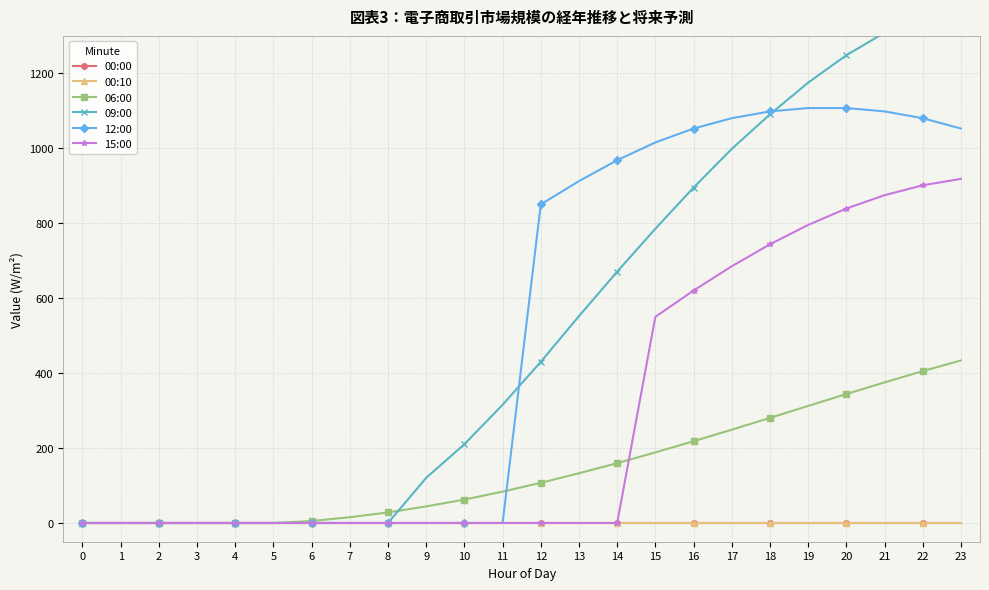

Reading left to right, list all the values displayed in this chart.

00:00: 0=0.0	1=0.0	2=0.0	3=0.0	4=0.0	5=0.0	6=0.0	7=0.0	8=0.0	9=0.0	10=0.0	11=0.0	12=0.0	13=0.0	14=0.0	15=0.0	16=0.0	17=0.0	18=0.0	19=0.0	20=0.0	21=0.0	22=0.0	23=0.0
00:10: 0=0.0	1=0.0	2=0.0	3=0.0	4=0.0	5=0.0	6=0.0	7=0.0	8=0.0	9=0.0	10=0.0	11=0.0	12=0.0	13=0.0	14=0.0	15=0.0	16=0.0	17=0.0	18=0.0	19=0.0	20=0.0	21=0.0	22=0.0	23=0.0
06:00: 0=0.0	1=0.0	2=0.0	3=0.0	4=0.0	5=0.0	6=5.2	7=15.4	8=28.1	9=44.3	10=62.5	11=83.7	12=107.2	13=132.8	14=159.6	15=188.4	16=218.2	17=249.0	18=280.5	19=312.4	20=344.1	21=375.2	22=405.3	23=433.8
09:00: 0=0.0	1=0.0	2=0.0	3=0.0	4=0.0	5=0.0	6=0.0	7=0.0	8=0.0	9=120.5	10=210.3	11=315.4	12=430.2	13=552.1	14=670.8	15=785.3	16=895.2	17=998.4	18=1090.5	19=1175.2	20=1248.3	21=1308.4	22=1354.6	23=1385.2
12:00: 0=0.0	1=0.0	2=0.0	3=0.0	4=0.0	5=0.0	6=0.0	7=0.0	8=0.0	9=0.0	10=0.0	11=0.0	12=850.3	13=912.4	14=968.2	15=1015.6	16=1052.8	17=1080.3	18=1098.5	19=1107.4	20=1107.4	21=1098.5	22=1080.3	23=1052.8
15:00: 0=0.0	1=0.0	2=0.0	3=0.0	4=0.0	5=0.0	6=0.0	7=0.0	8=0.0	9=0.0	10=0.0	11=0.0	12=0.0	13=0.0	14=0.0	15=550.2	16=620.4	17=685.1	18=743.8	19=795.4	20=839.2	21=874.8	22=901.2	23=918.4